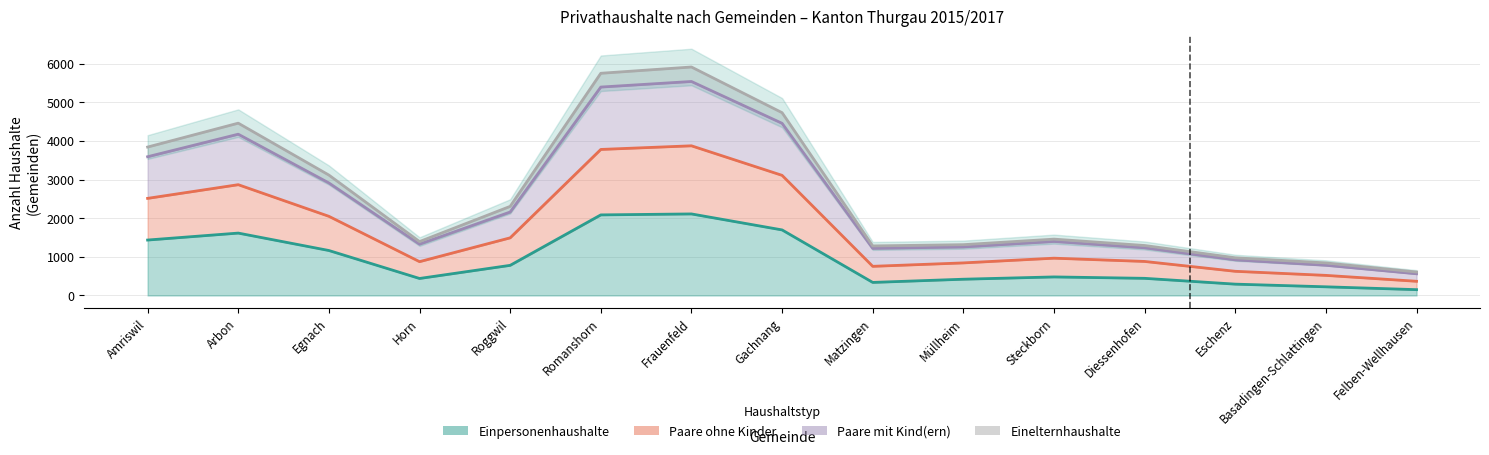

At which category is the sum across all series the highest?

Frauenfeld